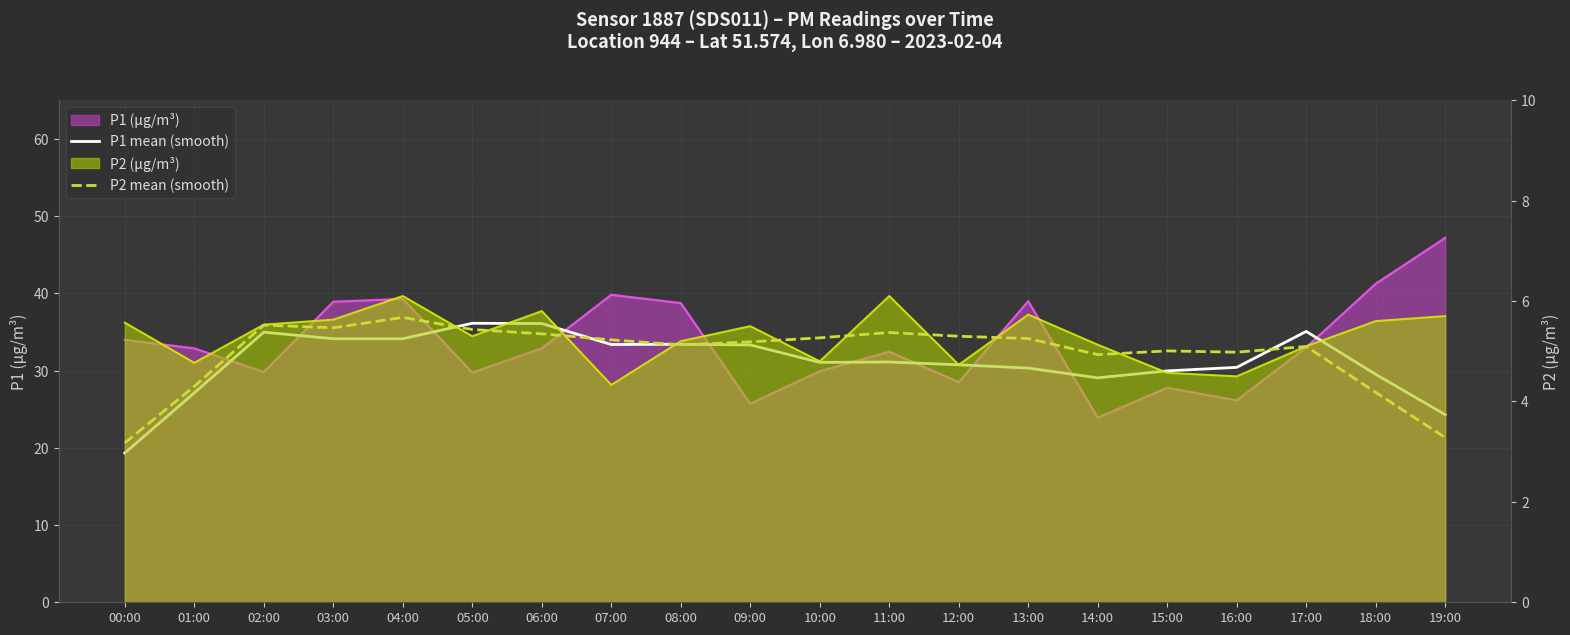

What is the difference between the second highest and second lowest values in the P2 mean (smooth) series?

2.2